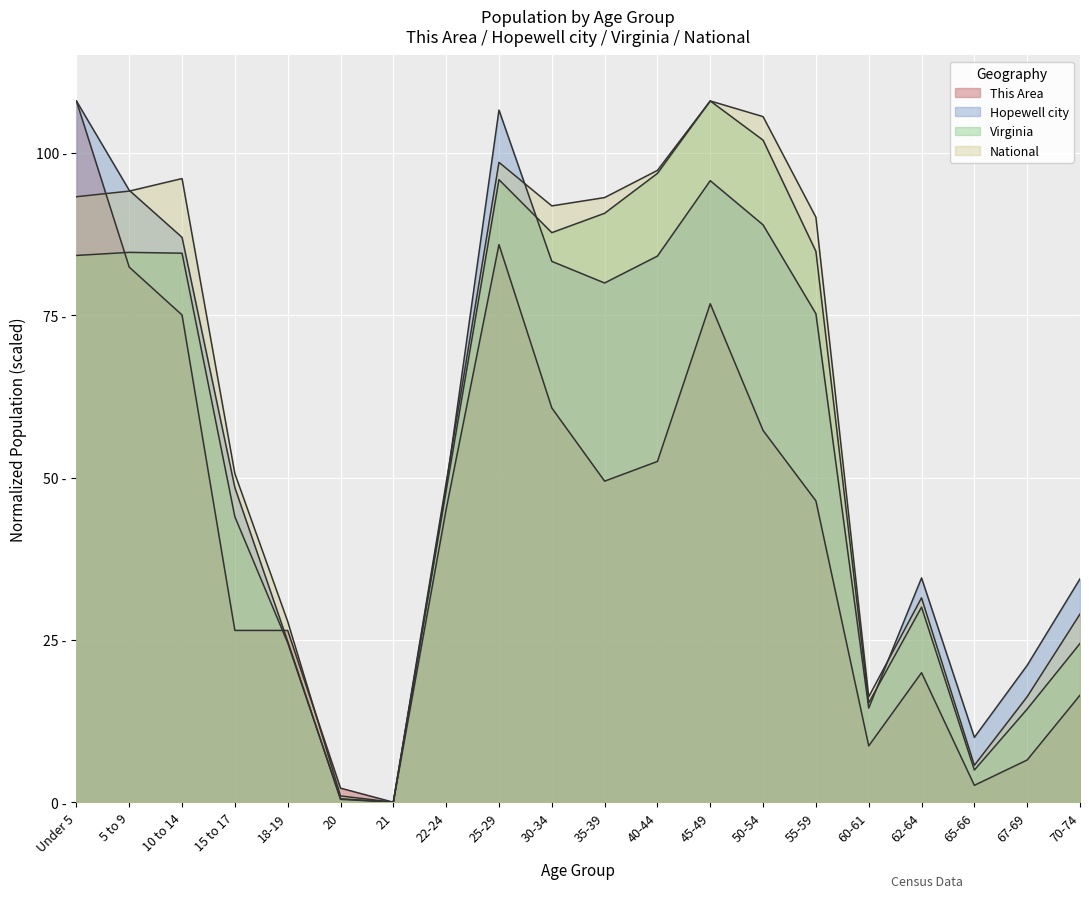

The Hopewell city series shows 21.1 at 67-69. True or false?

True